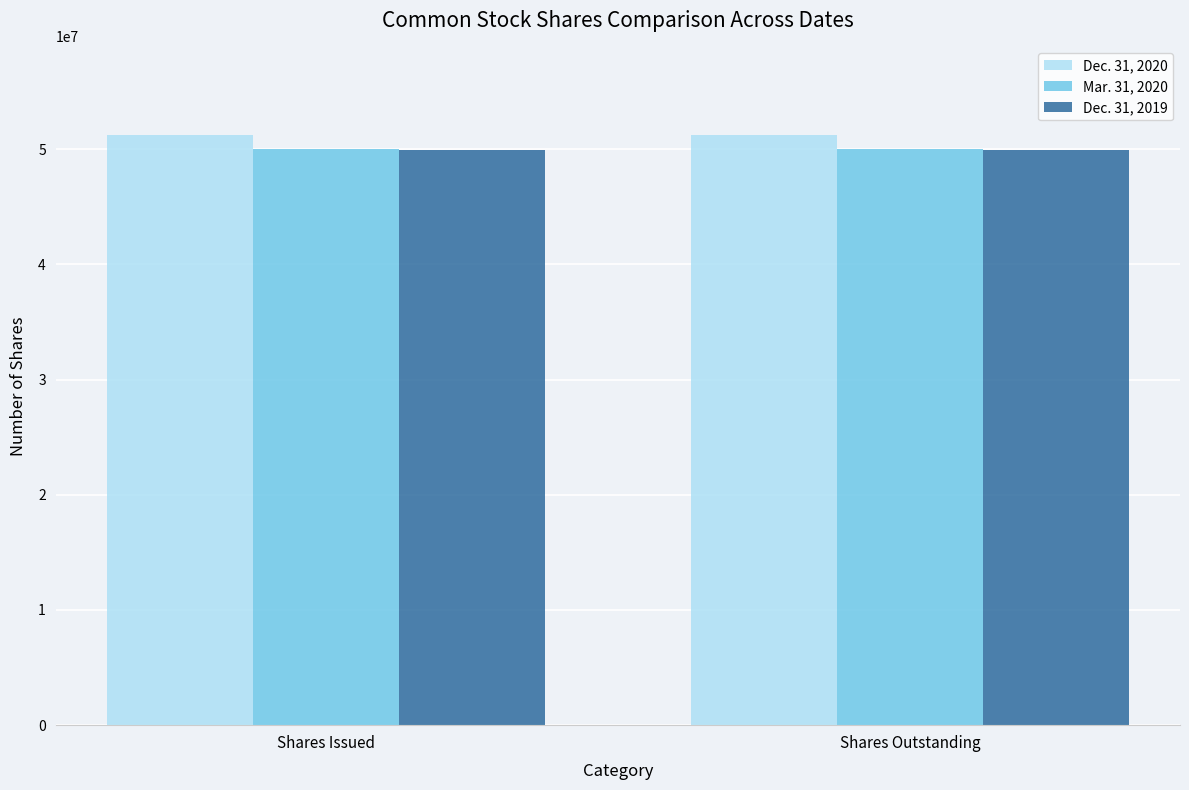

Is it true that Mar. 31, 2020 equals 50003531 at Shares Issued?

True